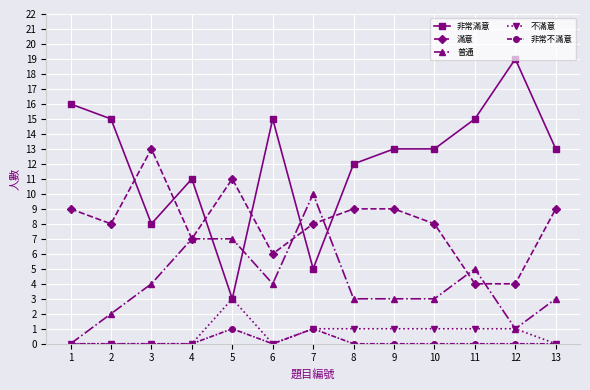

Which series has the largest range (max minus min)?

非常滿意